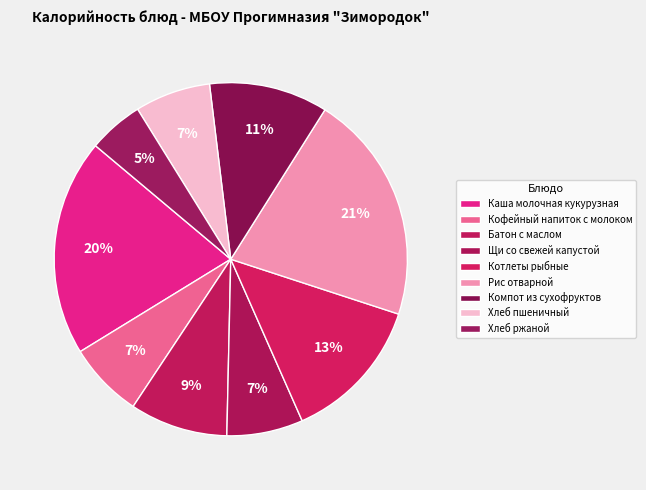

Does Рис отварной account for over 50% of the chart?

No